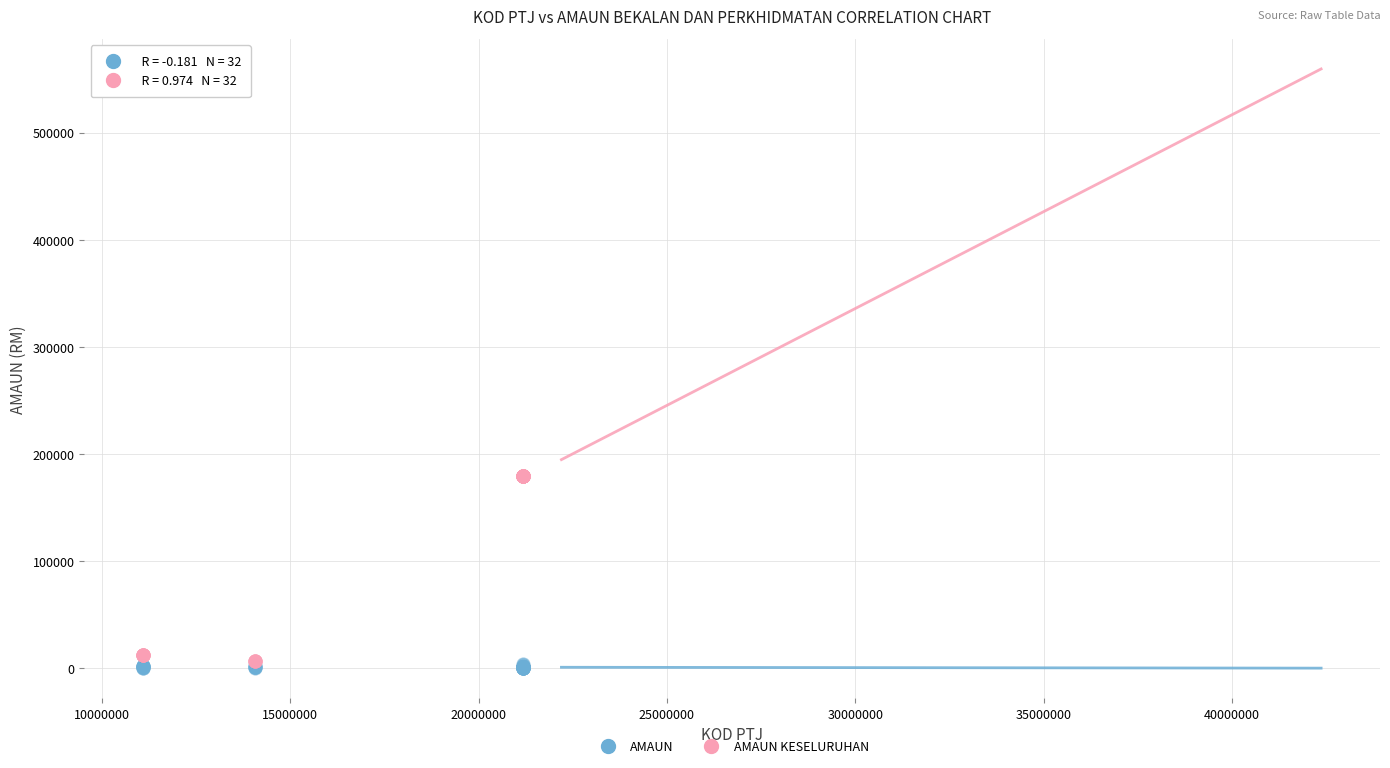

What are all the series names shown in the legend?

AMAUN, AMAUN KESELURUHAN